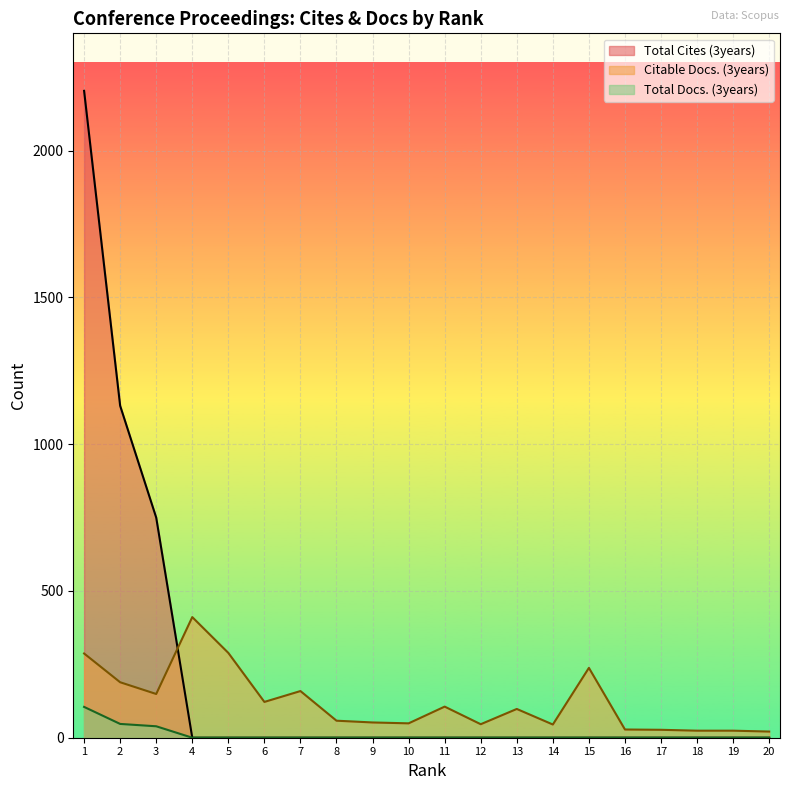

How many distinct data groups are displayed?

3